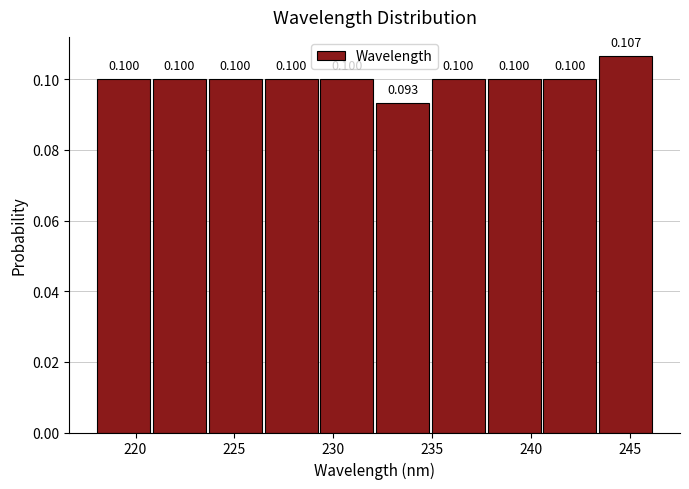

Over which range of the x-axis is the bar tallest?

243.5 to 246.5